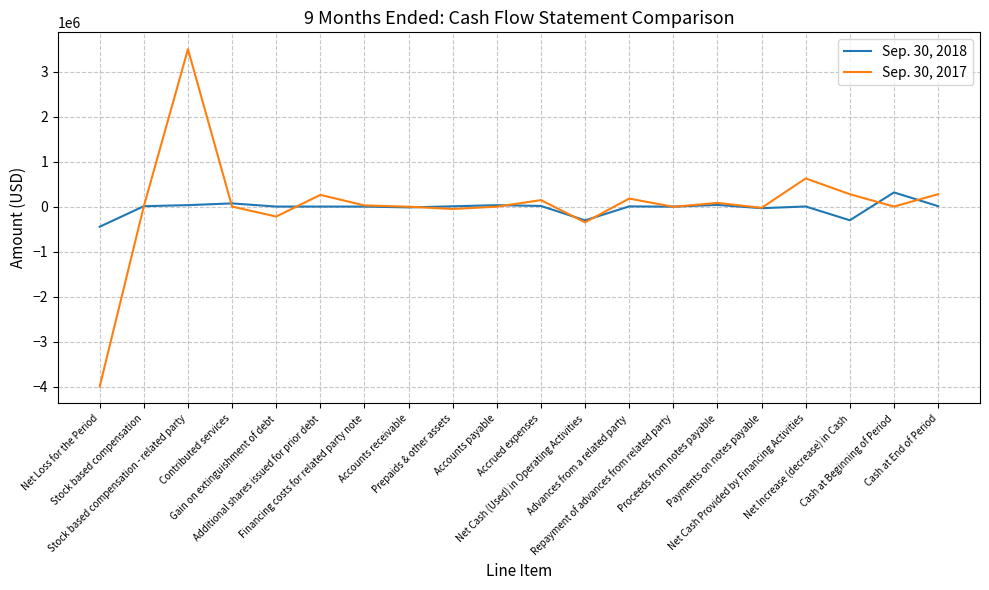

What is the sum of the Sep. 30, 2017 values at Accrued expenses and Contributed services?

142862